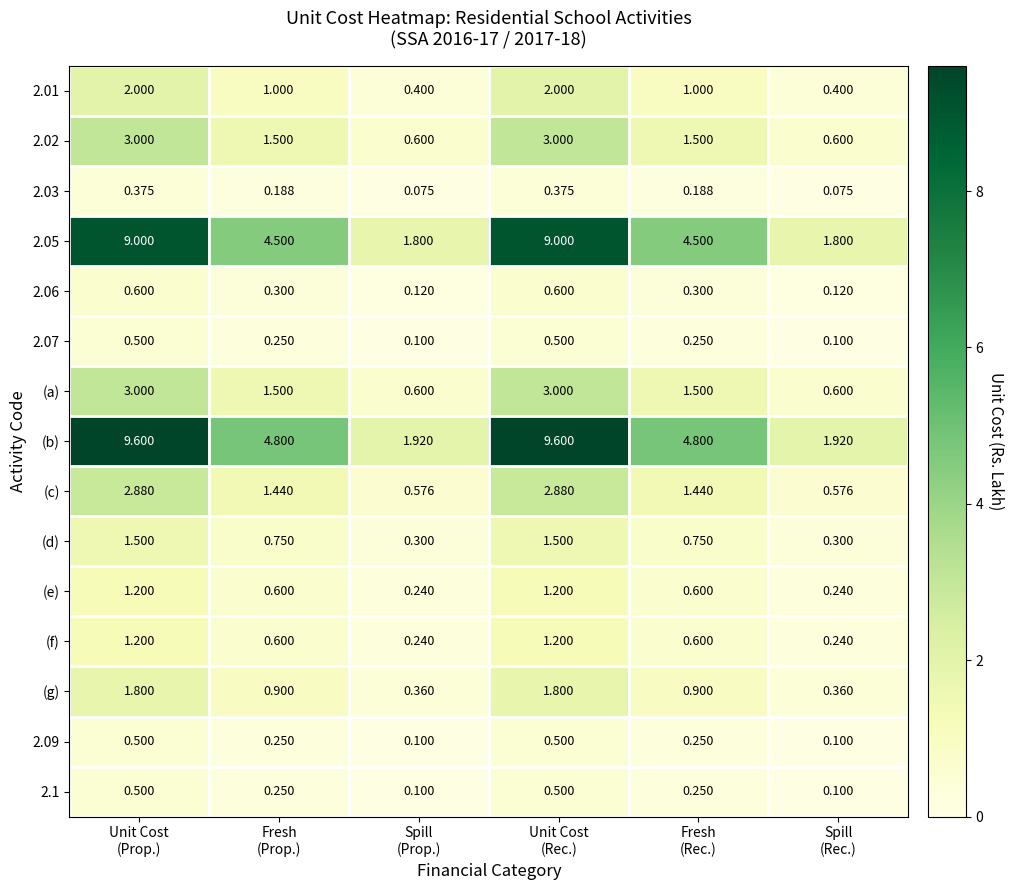

At how many categories does at least one series exceed 9?

2